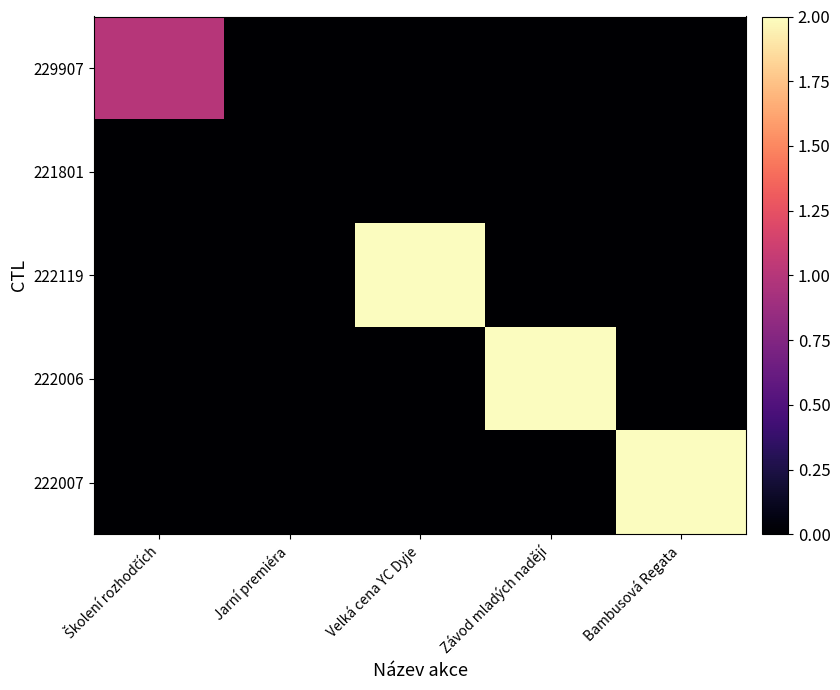

What is the maximum value shown in the chart?

2